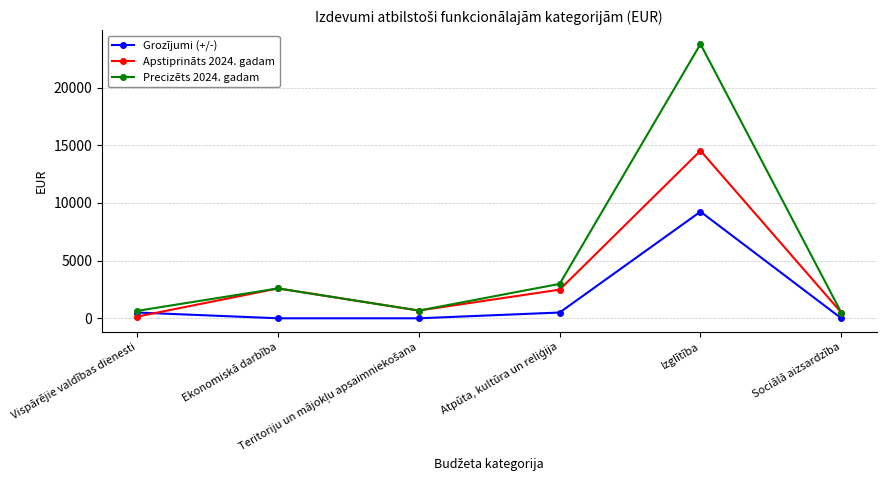

At which label does Apstiprināts 2024. gadam reach its minimum?

Vispārējie valdības dienesti